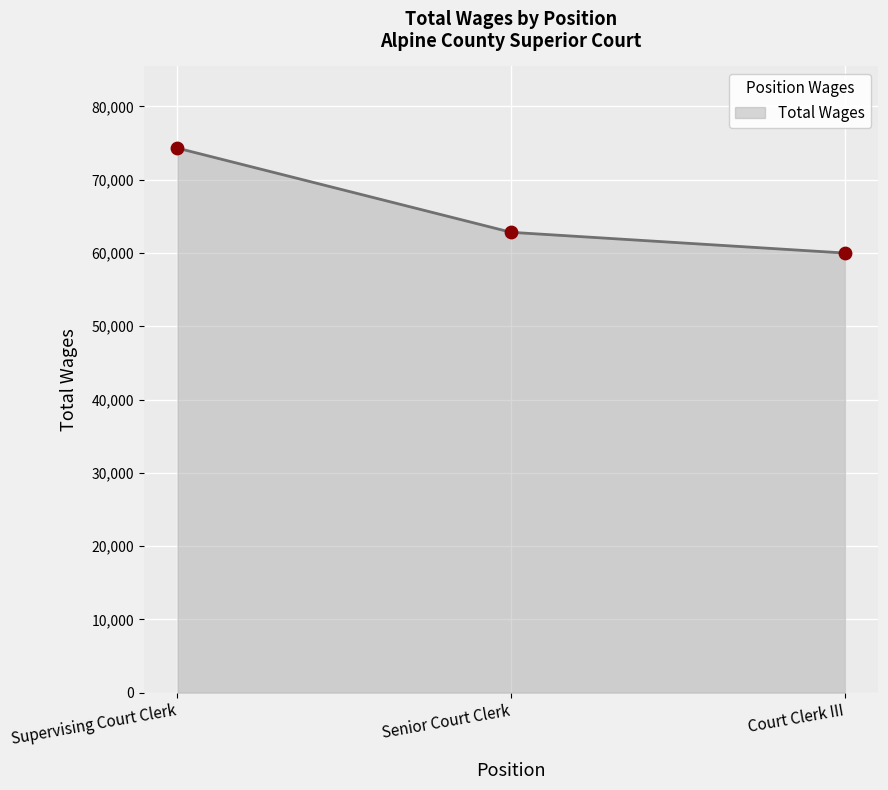

Approximately how many times larger is the value at Court Clerk III compared to Senior Court Clerk?

1.0